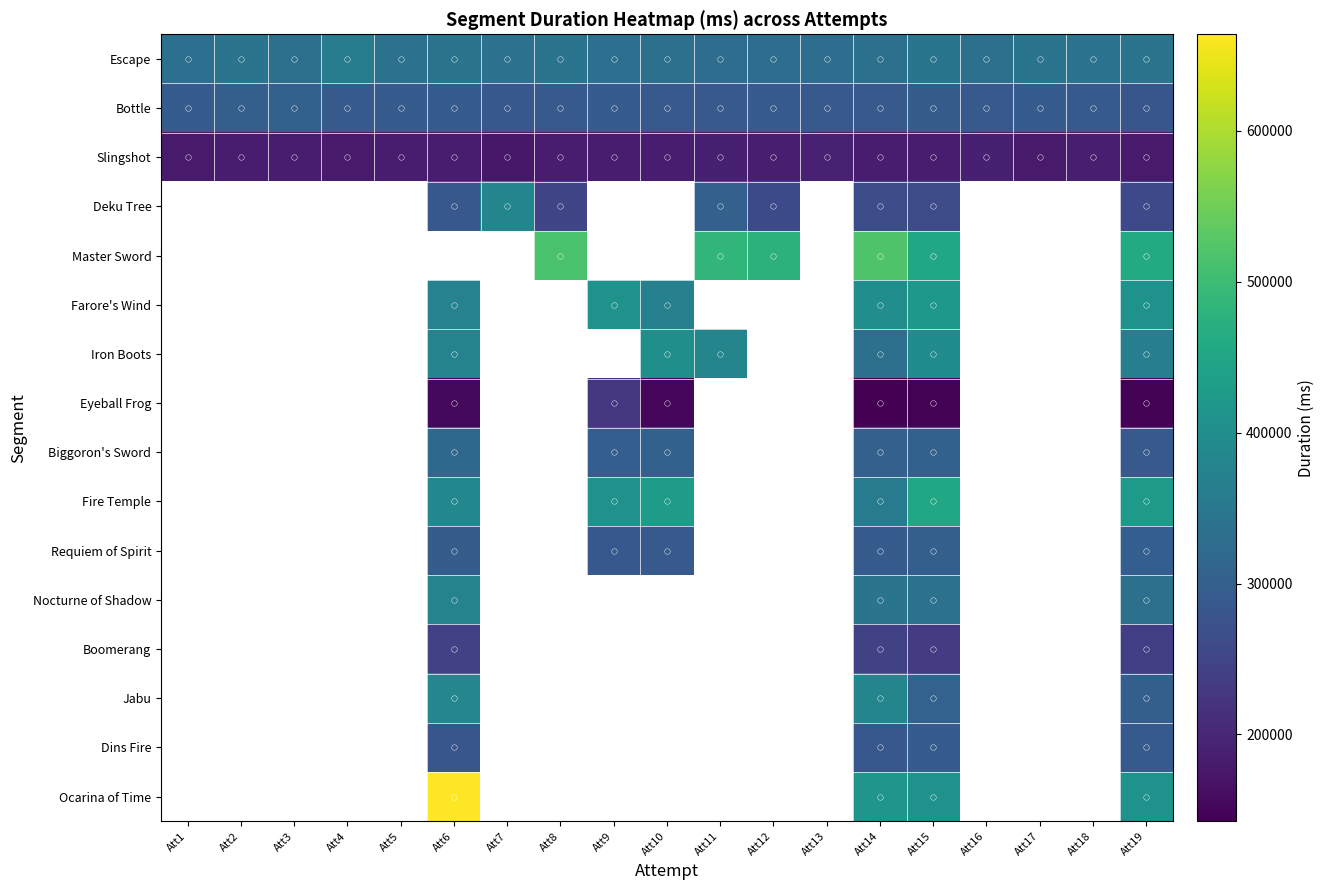

True or false: Boomerang has a value of 246024.0 at Att14.

True